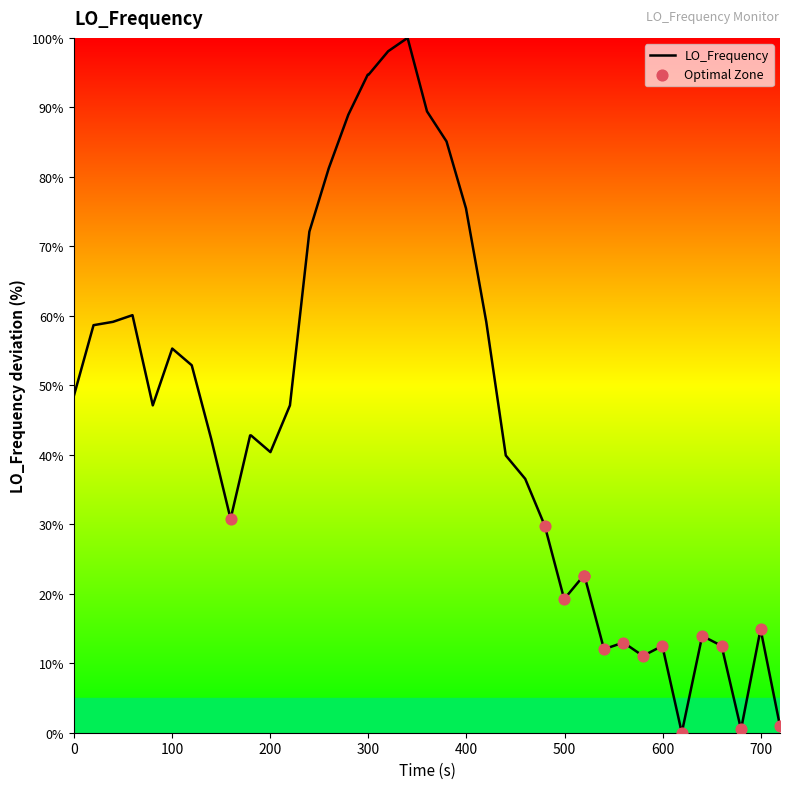

What is the maximum value shown in the chart?

100.0